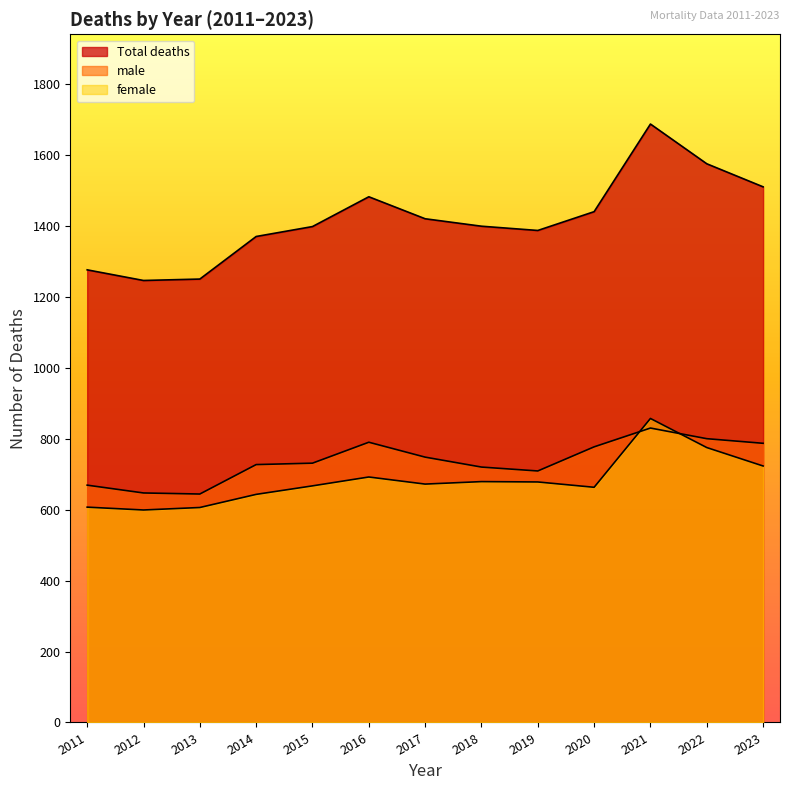

How many values in the female series exceed 672?

6